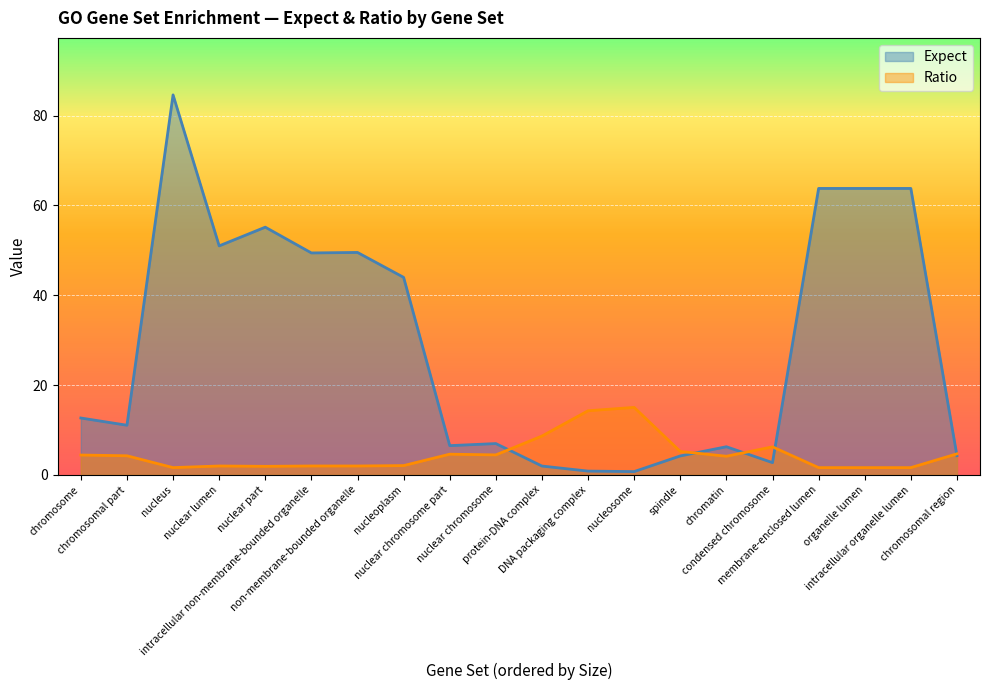

Between intracellular non-membrane-bounded organelle and non-membrane-bounded organelle, which series saw the biggest shift?

Expect